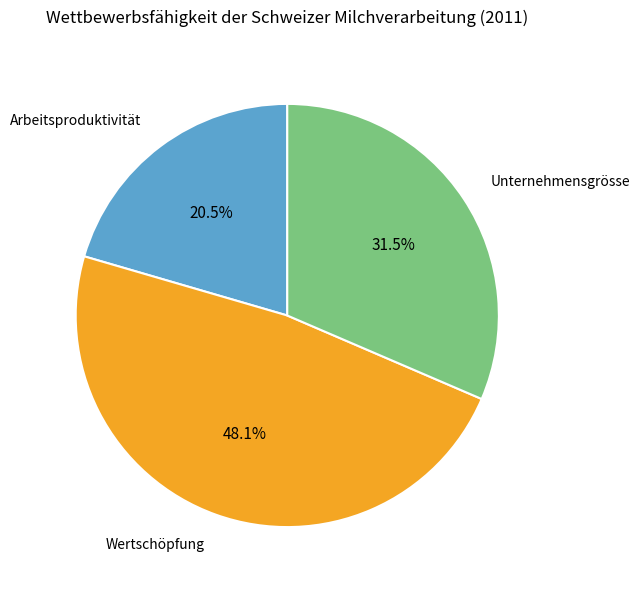

How many segments does this pie chart have?

3